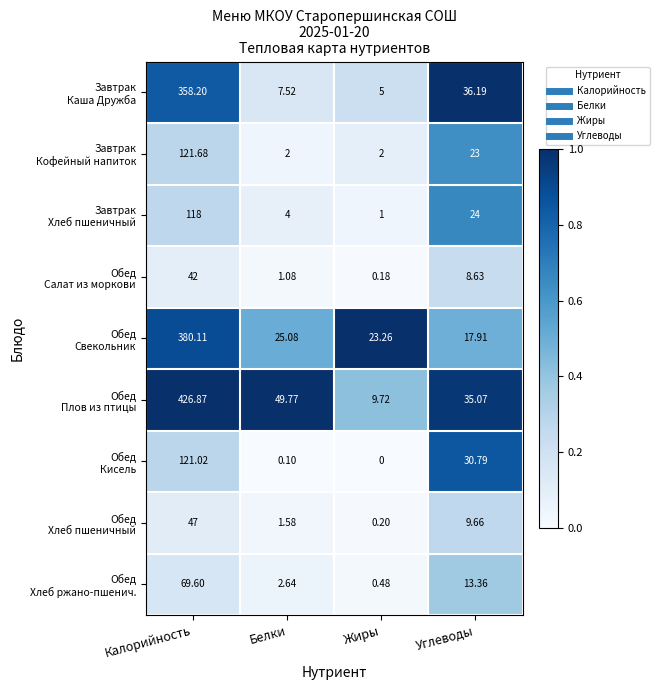

At which category does the chart reach its minimum across all series?

Жиры